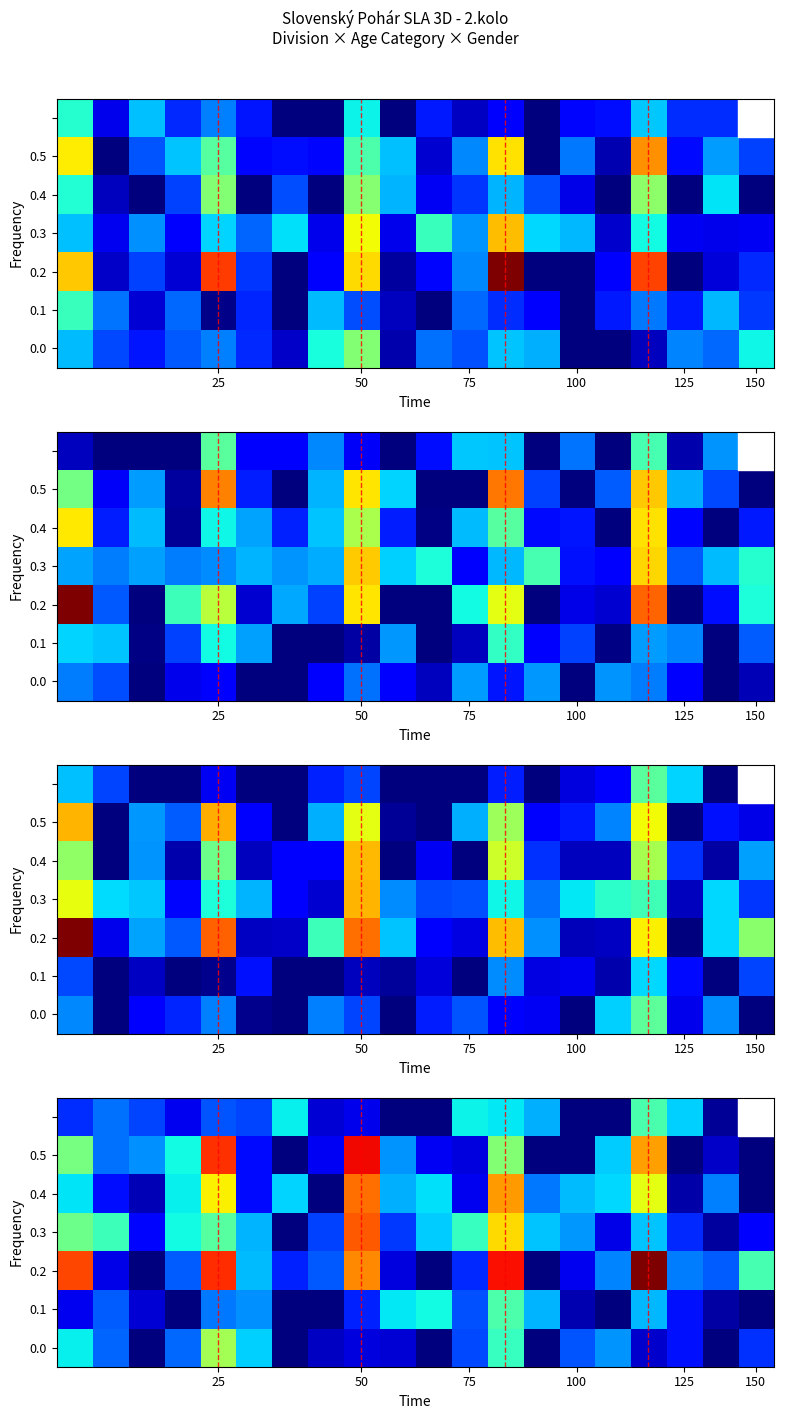

How many categories are shown in the chart?

20